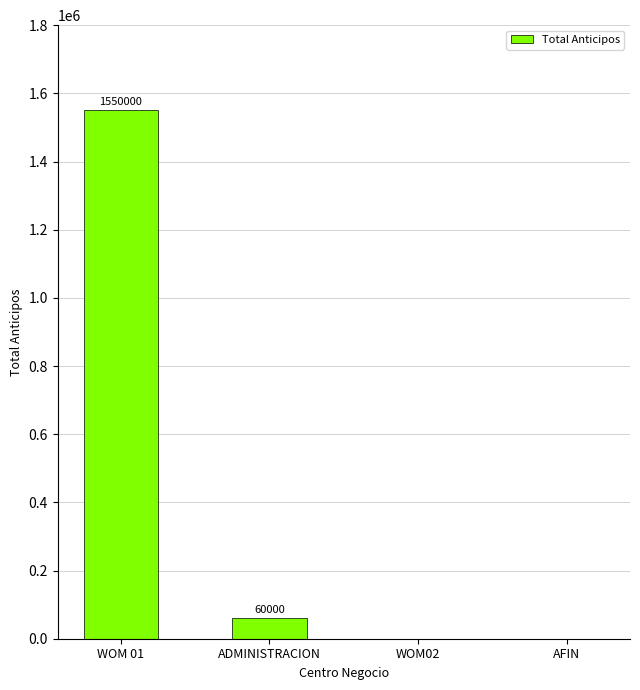

At which label is the value closest to 775000?

ADMINISTRACION